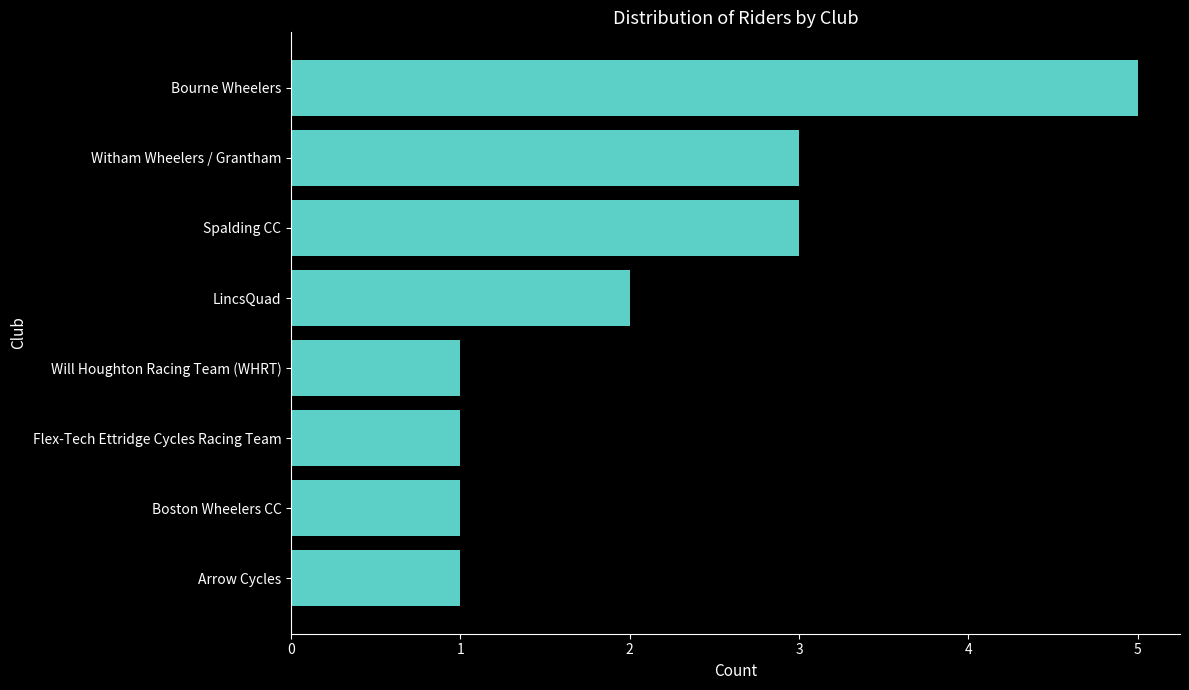

How many data points are less than 2?

4